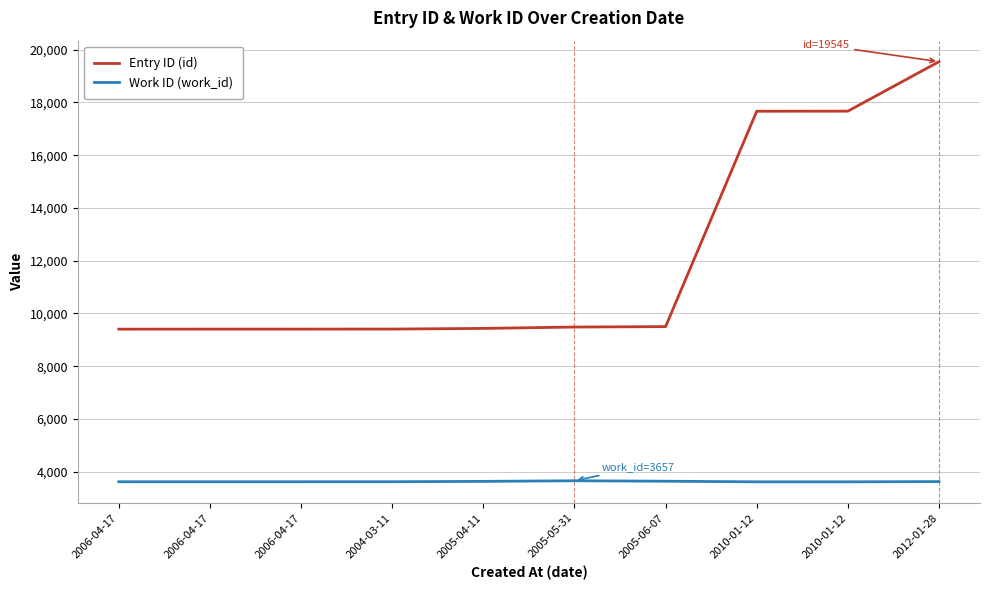

How many lines are shown in the chart?

2